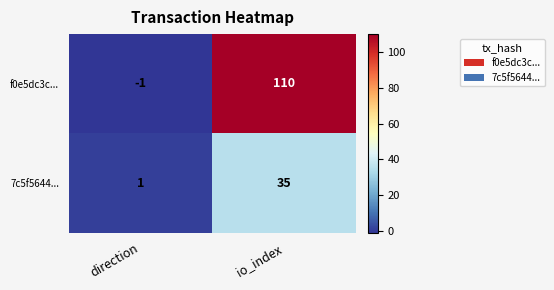

What is the sum of the f0e5dc3c... values at direction and io_index?

109